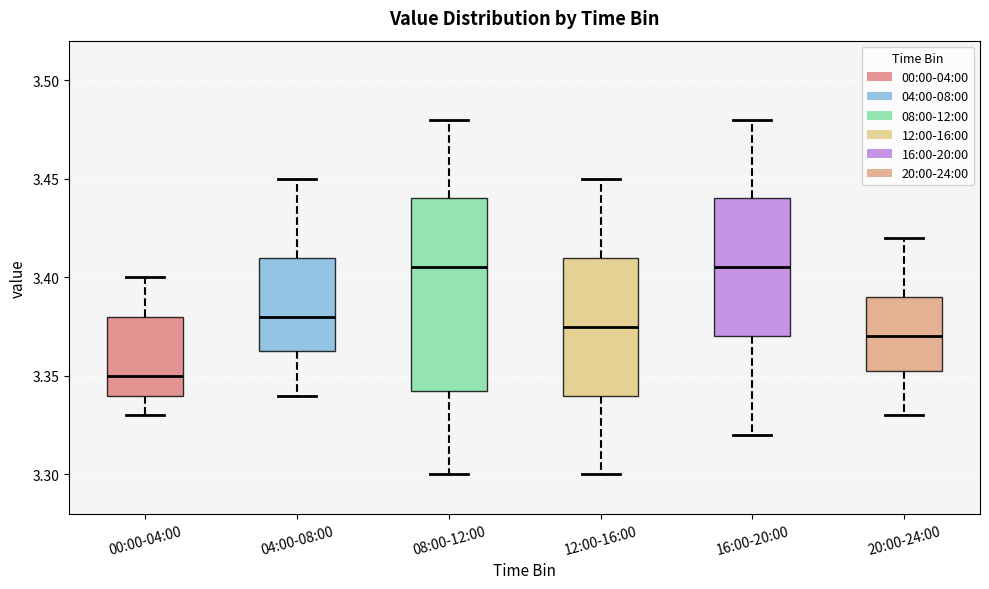

Reading left to right, transcribe this box plot: for each box, give where its median line is, the range the box spans, and where its two whiskers end, as read against the y-axis. The values are not printed on the chart, so give them approximately, as read against the axis.

00:00-04:00: median 3.350, box 3.340 to 3.380, whiskers 3.330 to 3.400
04:00-08:00: median 3.380, box 3.365 to 3.410, whiskers 3.340 to 3.450
08:00-12:00: median 3.405, box 3.345 to 3.440, whiskers 3.300 to 3.480
12:00-16:00: median 3.375, box 3.340 to 3.410, whiskers 3.300 to 3.450
16:00-20:00: median 3.405, box 3.370 to 3.440, whiskers 3.320 to 3.480
20:00-24:00: median 3.370, box 3.355 to 3.390, whiskers 3.330 to 3.420